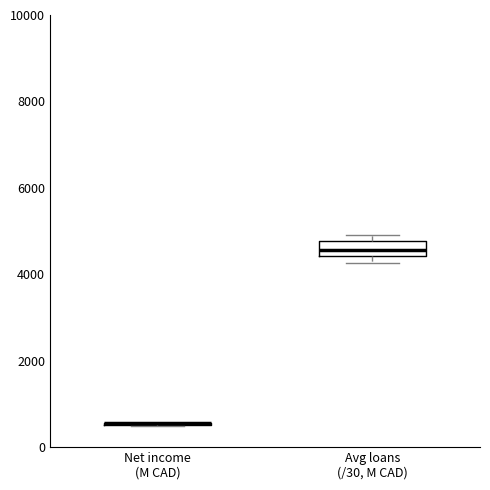

Reading left to right, read every box against the y-axis: the position of its median line, the range the box covers, and the ends of its whiskers. The values are not printed on the chart, so give them approximately, as read against the axis.

Net income (M CAD): box collapsed to a line at 600, whiskers 400 to 600
Avg loans (/30, M CAD): median 4600, box 4400 to 4800, whiskers 4200 to 5000